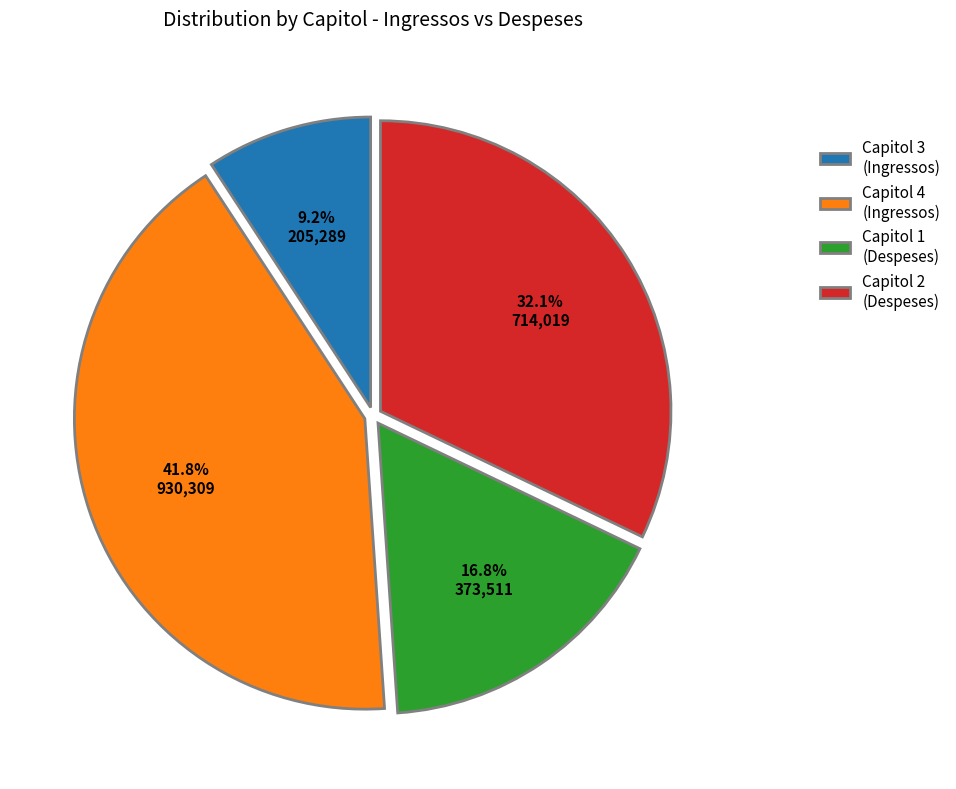

Is Capitol 2 (Despeses) the majority of the pie?

No